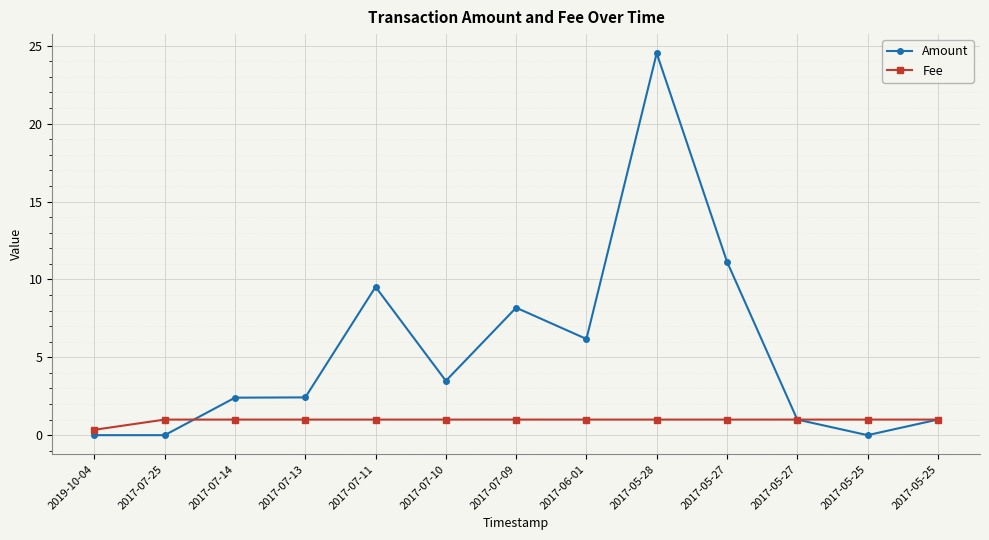

Reading left to right, transcribe all the data shown in this chart.

Amount: 2019-10-04=0.0	2017-07-25=0.0	2017-07-14=2.4	2017-07-13=2.4	2017-07-11=9.5	2017-07-10=3.5	2017-07-09=8.2	2017-06-01=6.2	2017-05-28=24.5	2017-05-27=11.1	2017-05-27=1.0	2017-05-25=0.0	2017-05-25=1.0
Fee: 2019-10-04=0.3	2017-07-25=1.0	2017-07-14=1.0	2017-07-13=1.0	2017-07-11=1.0	2017-07-10=1.0	2017-07-09=1.0	2017-06-01=1.0	2017-05-28=1.0	2017-05-27=1.0	2017-05-27=1.0	2017-05-25=1.0	2017-05-25=1.0